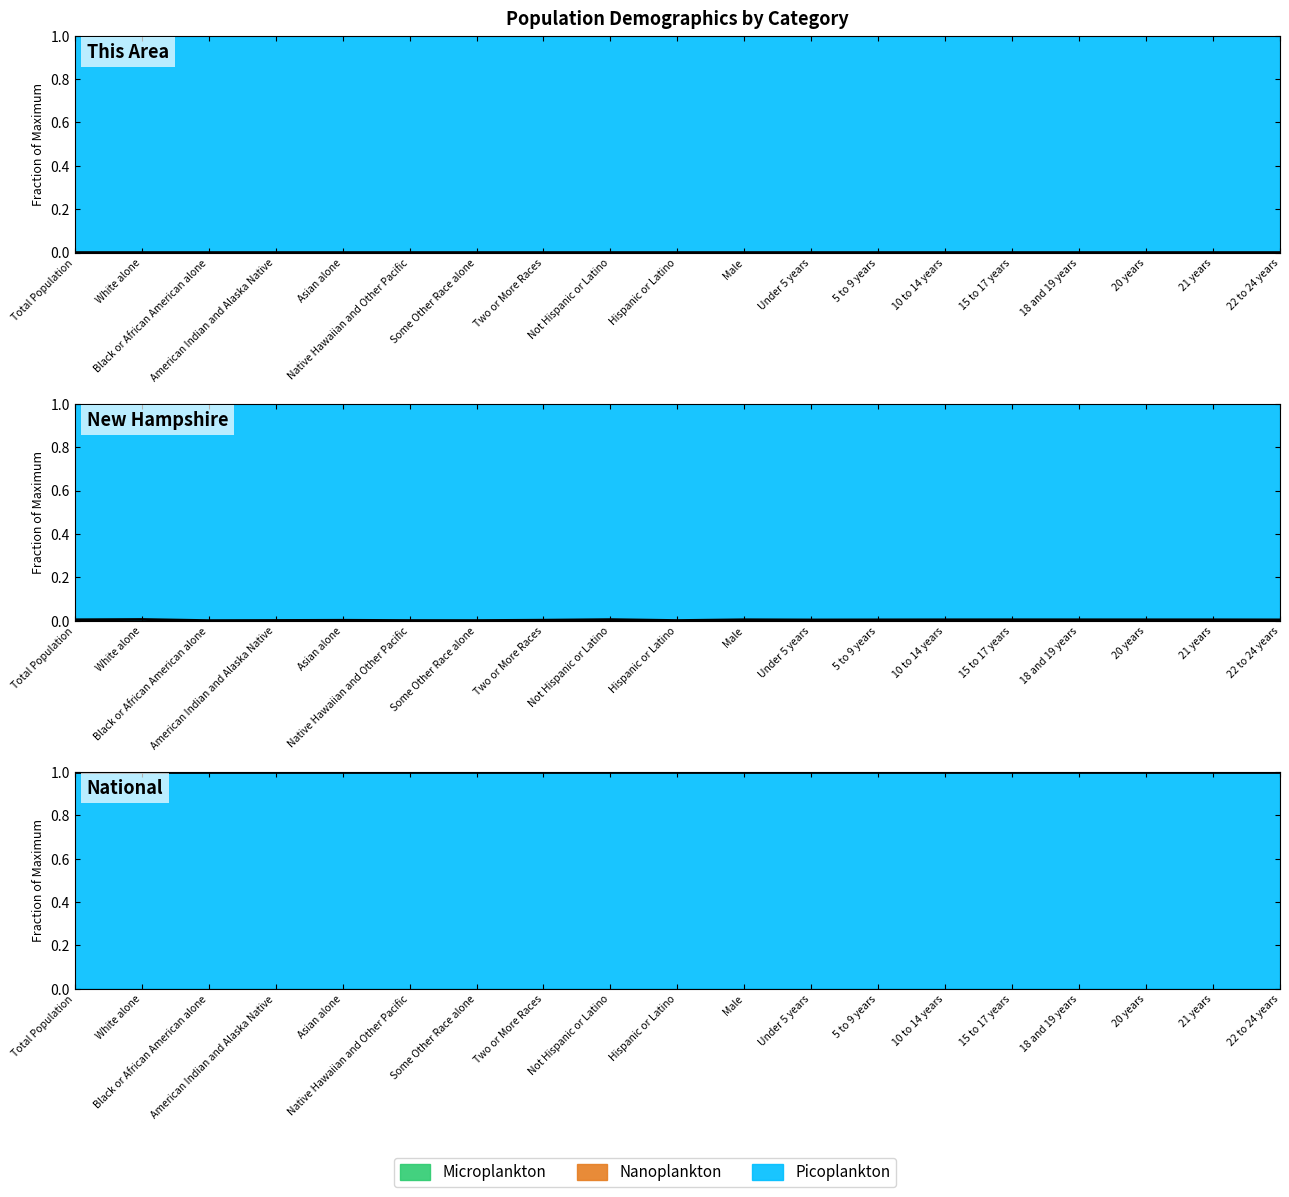

Which label corresponds to the largest value in the chart?

Total Population